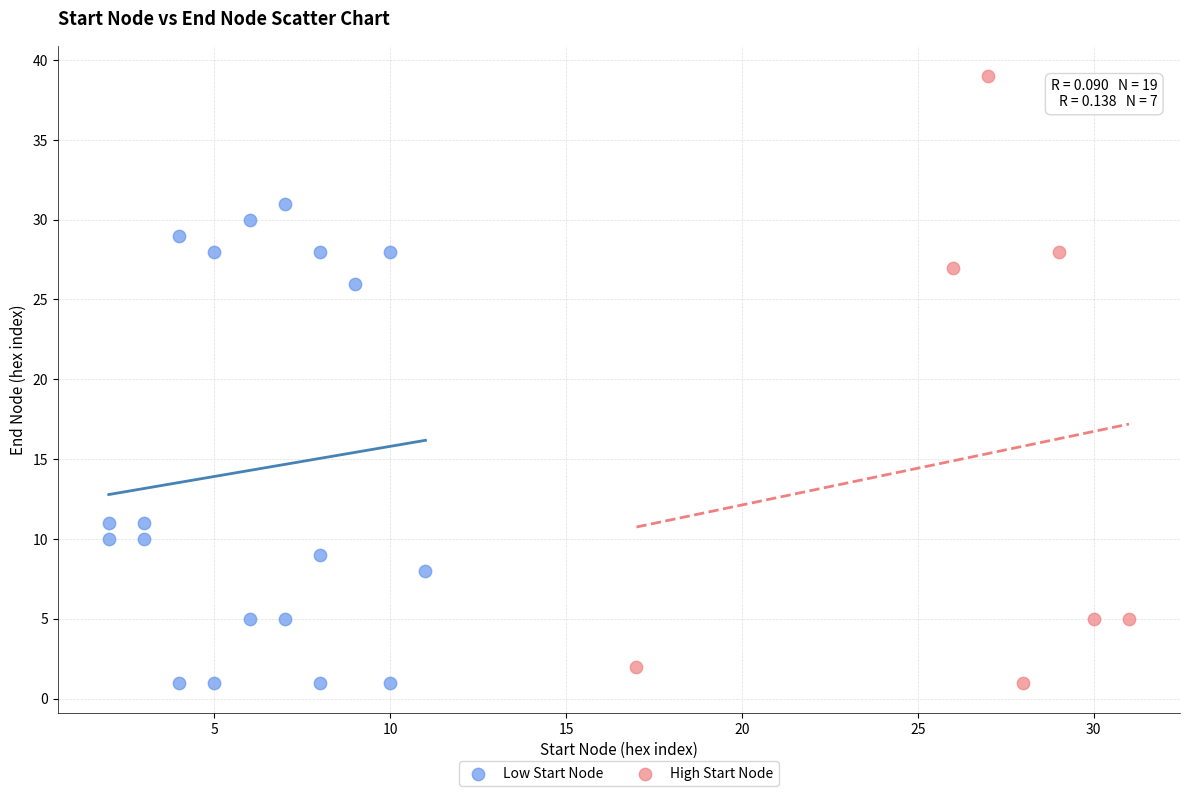

Which series contains the highest Y value?

High Start Node